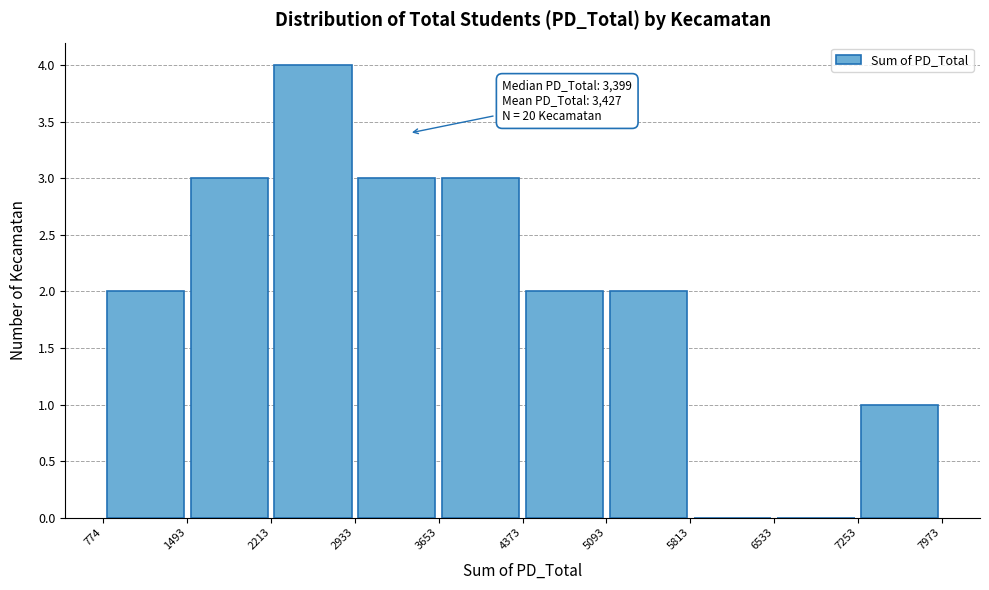

Which range on the x-axis has the tallest bar?

2213 to 2933